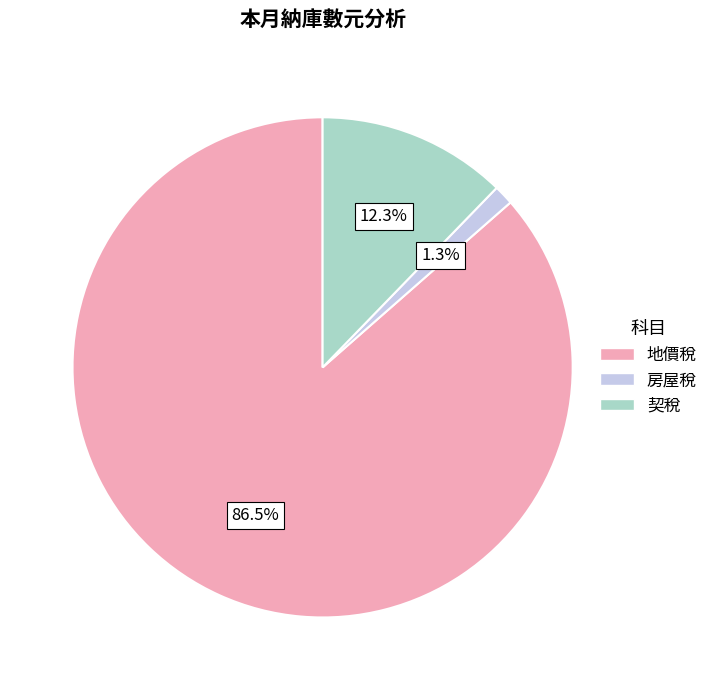

Which has a higher value, 地價稅 or 房屋稅?

地價稅